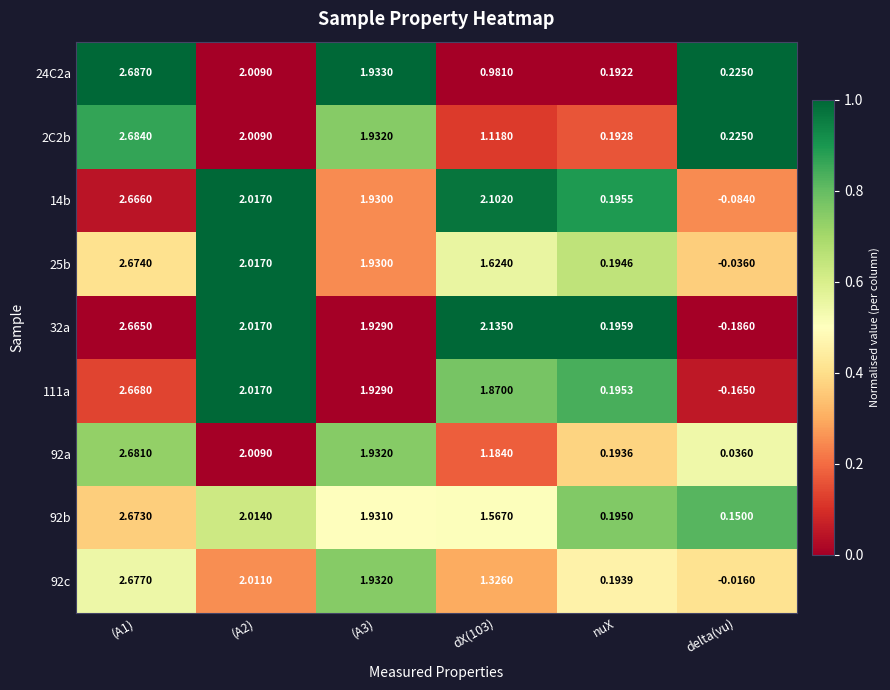

Which label corresponds to the smallest value in the chart?

delta(vu)